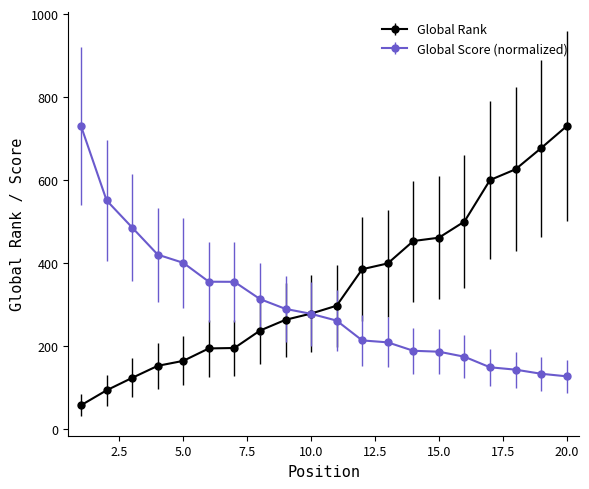

What is the minimum value shown in the chart?

57.0